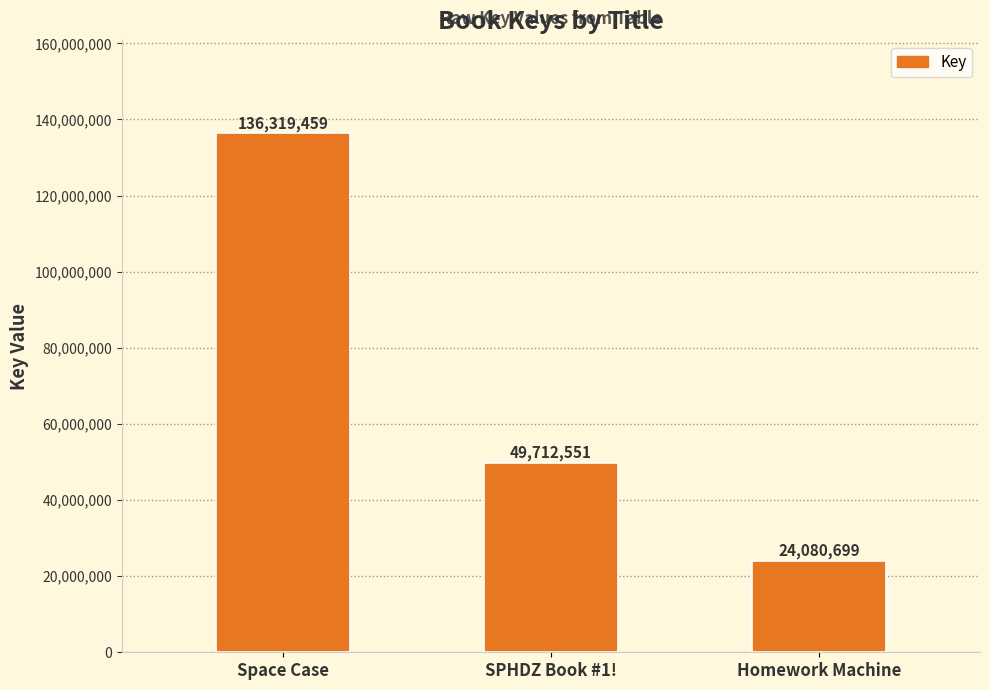

True or false: the data shows 73590316 at SPHDZ Book #1!.

False